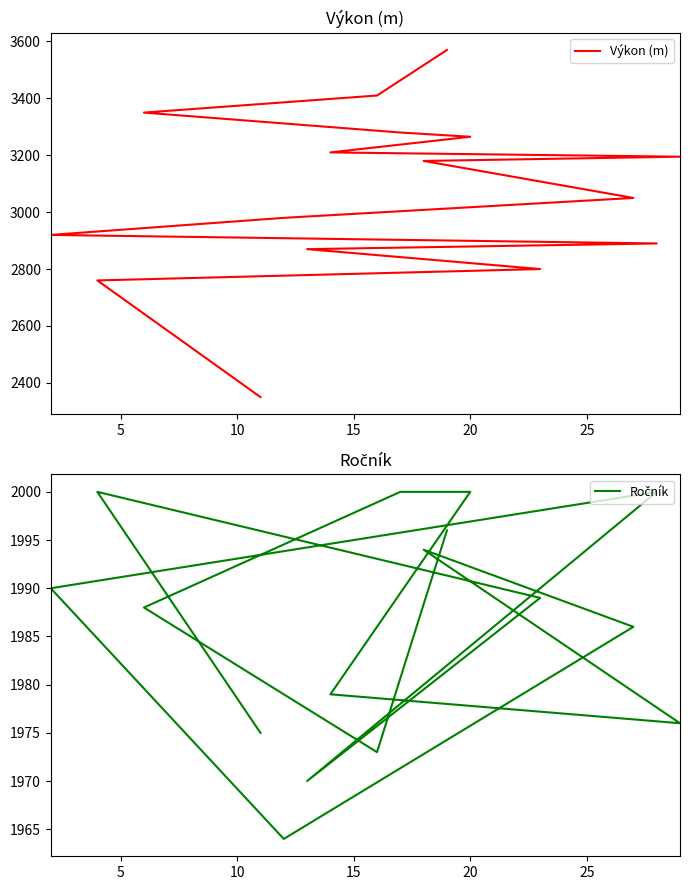

How many data points in Výkon (m) are less than 3180?

8